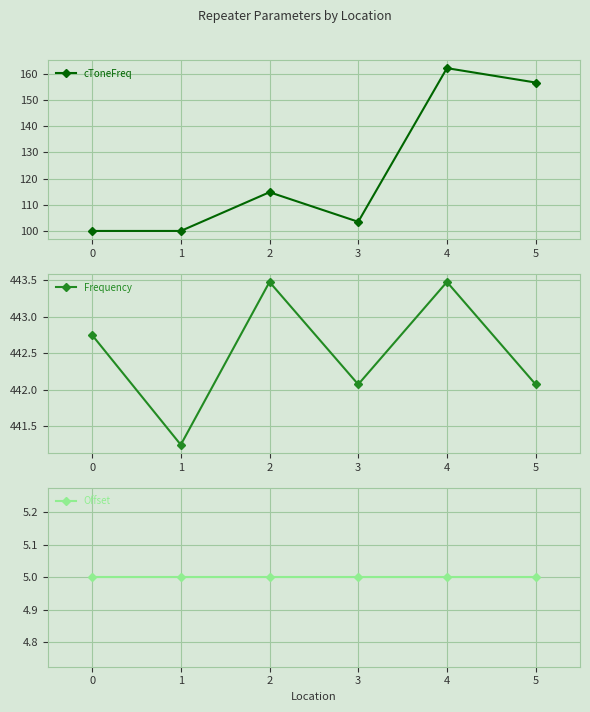

Is the value of Offset at 1 greater than the value of Frequency at 0?

No